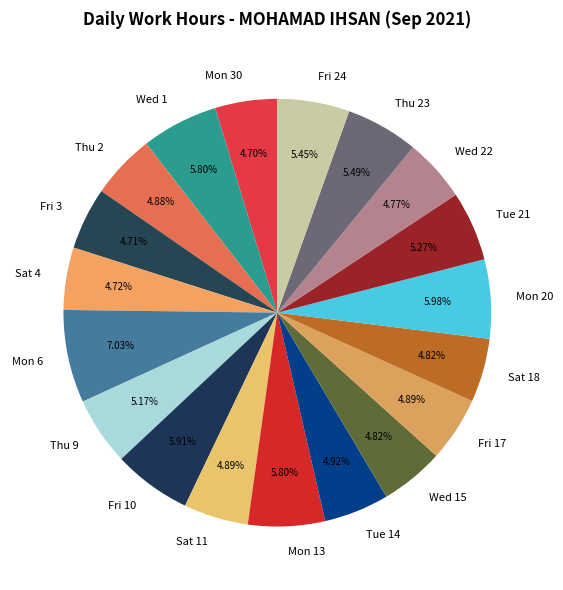

How many segments does this pie chart have?

19